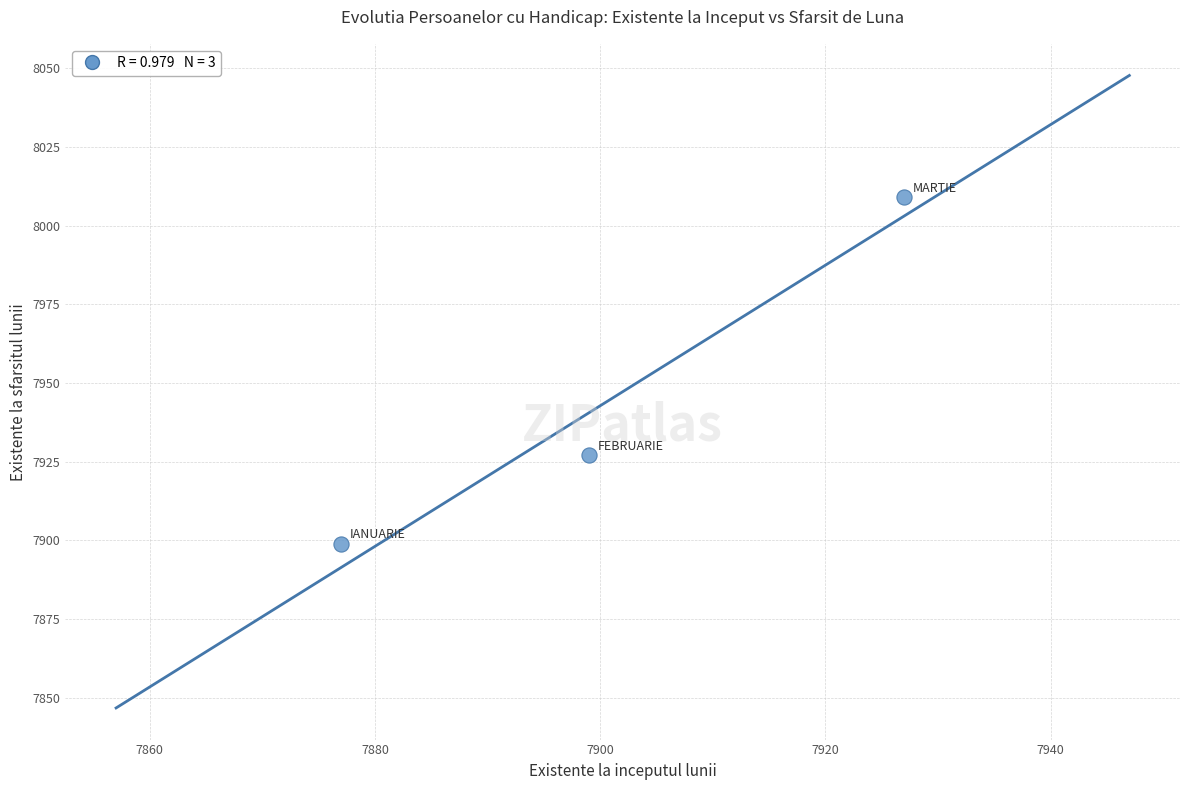

What is the average X value?

7901